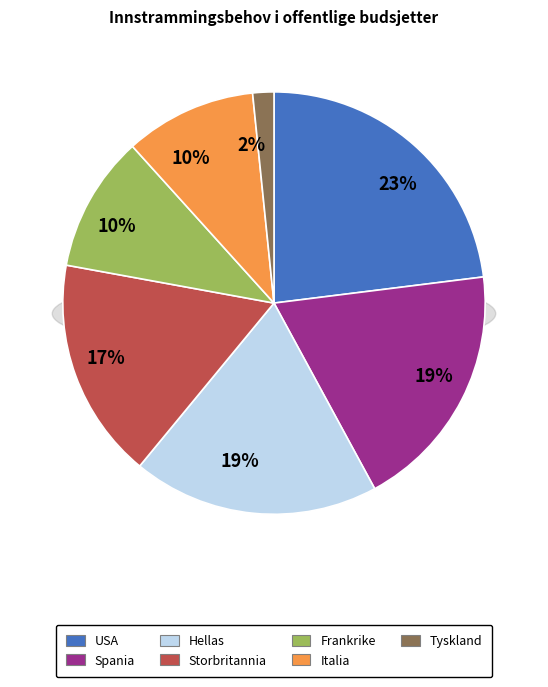

What is the smallest slice in the pie chart?

Tyskland